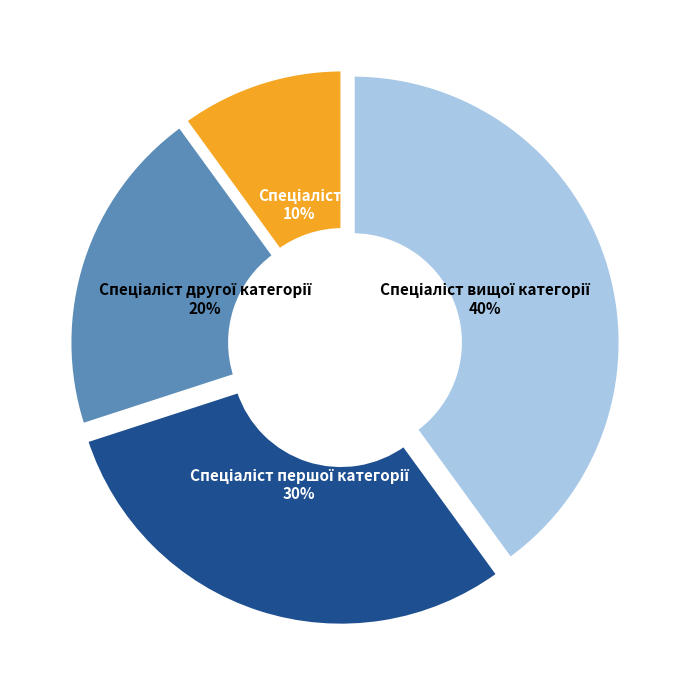

To the nearest percent, what is the average slice percentage?

25%